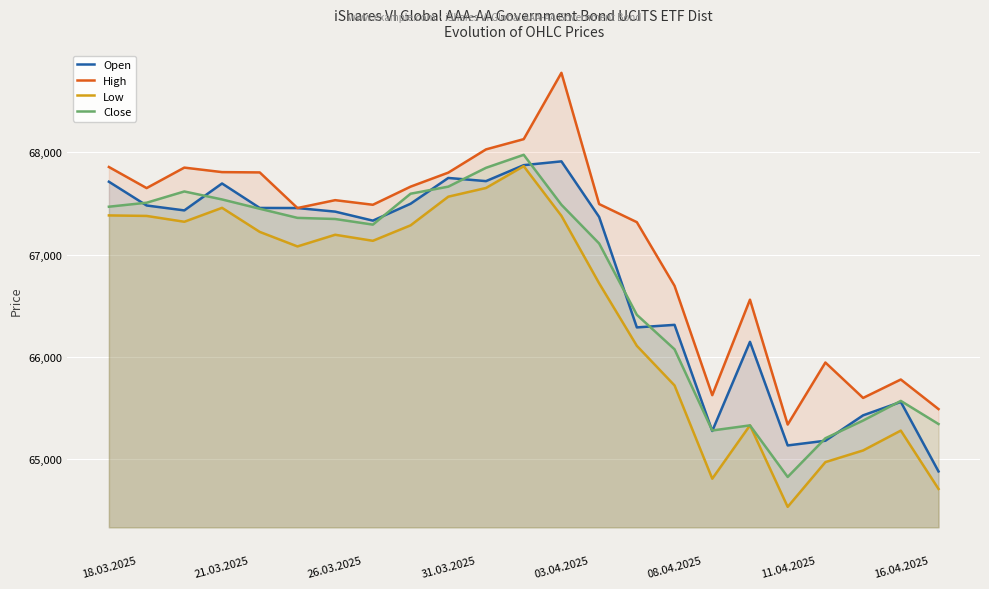

The value of High at 16.04.2025 is 38157. True or false?

False